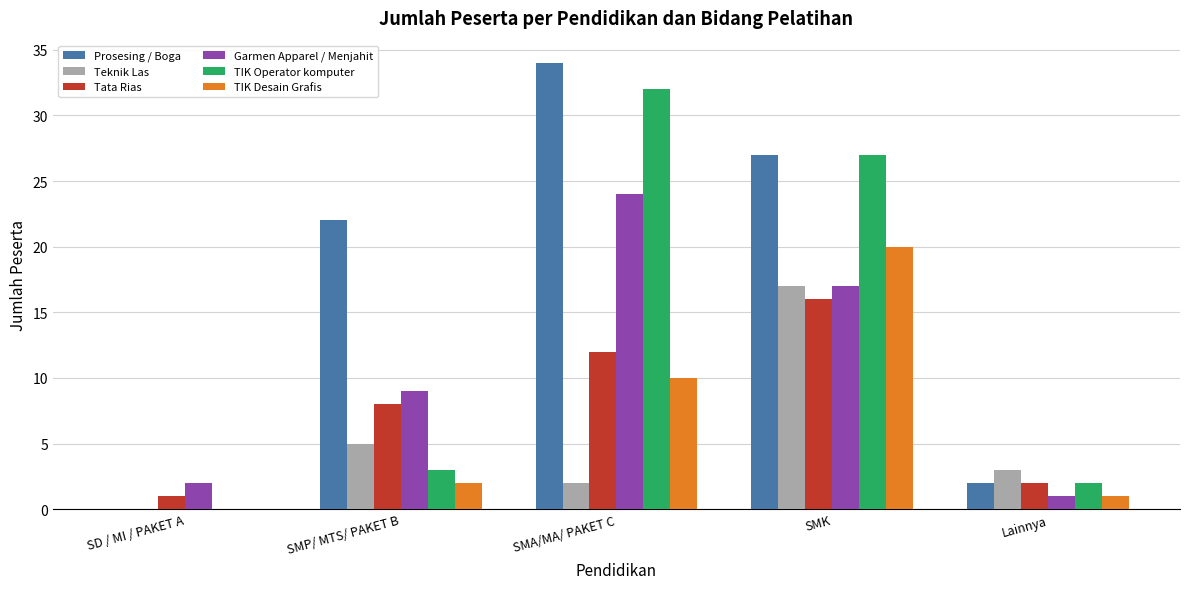

Between SMP/ MTS/ PAKET B and Lainnya, which series saw the biggest shift?

Prosesing / Boga